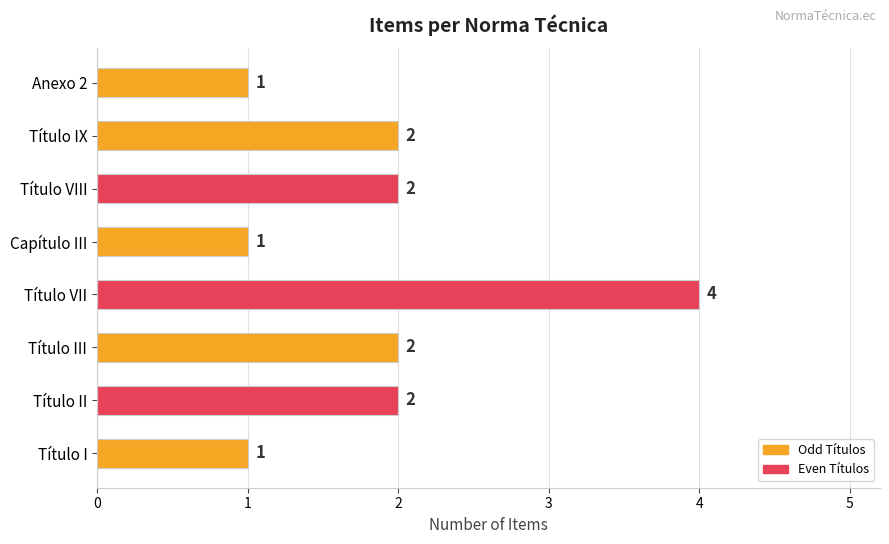

How many bars are there in total?

8